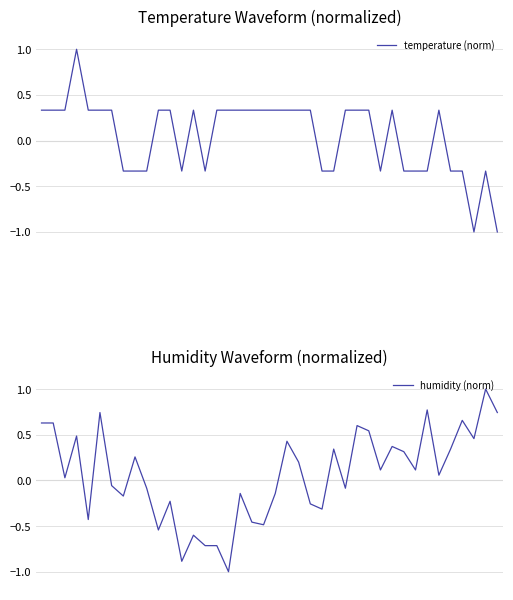

Reading left to right, transcribe all the data shown in this chart.

temperature (norm): 0.3	0.3	0.3	1.0	0.3	0.3	0.3	-0.3	-0.3	-0.3	0.3	0.3	-0.3	0.3	-0.3	0.3	0.3	0.3	0.3	0.3	0.3	0.3	0.3	0.3	-0.3	-0.3	0.3	0.3	0.3	-0.3	0.3	-0.3	-0.3	-0.3	0.3	-0.3	-0.3	-1.0	-0.3	-1.0
humidity (norm): 0.6	0.6	0.0	0.5	-0.4	0.7	-0.1	-0.2	0.3	-0.1	-0.5	-0.2	-0.9	-0.6	-0.7	-0.7	-1.0	-0.1	-0.5	-0.5	-0.1	0.4	0.2	-0.3	-0.3	0.3	-0.1	0.6	0.5	0.1	0.4	0.3	0.1	0.8	0.1	0.3	0.7	0.5	1.0	0.7